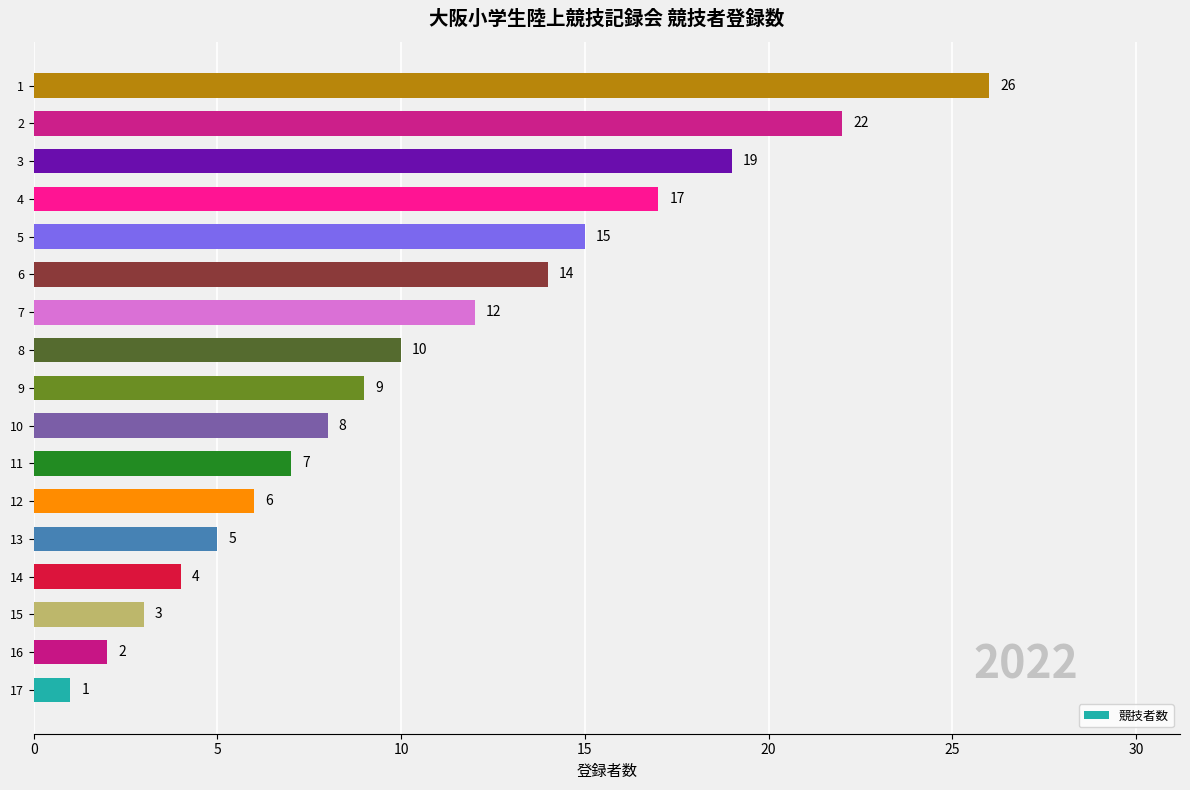

Where is the data nearest to the value 13?

7